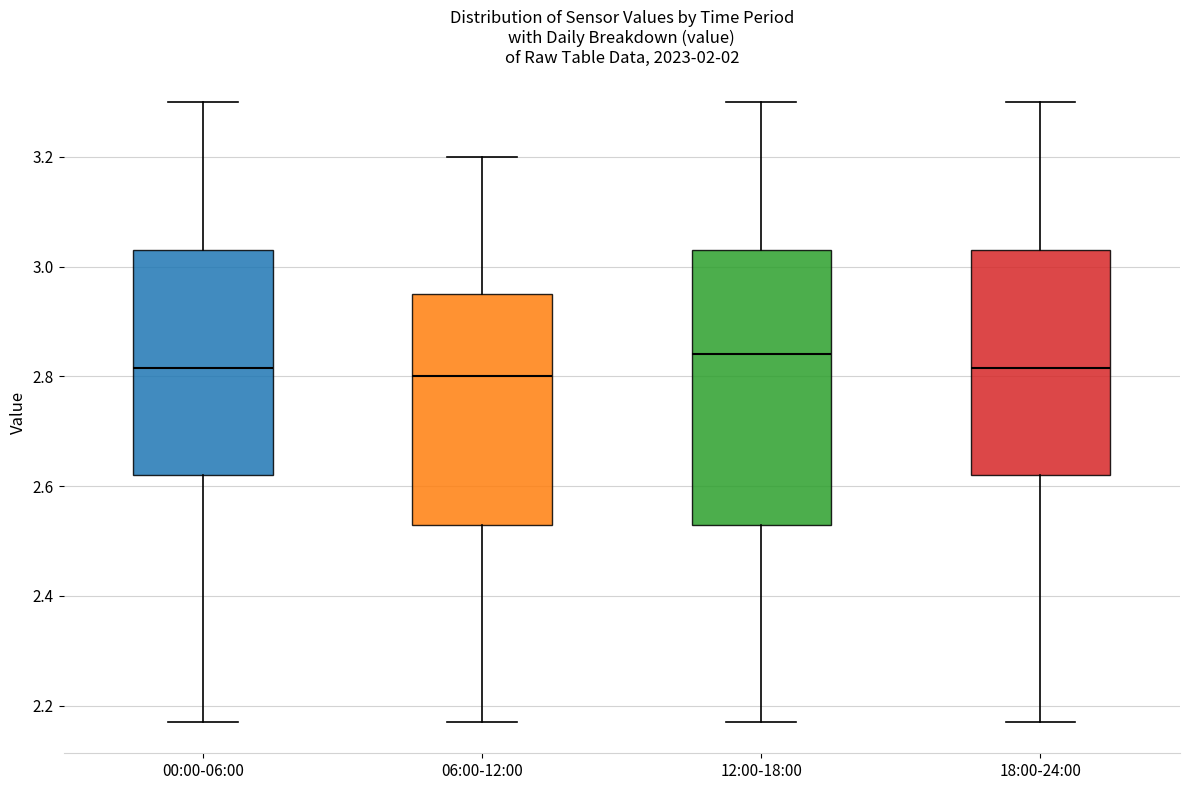

Reading left to right, transcribe this box plot: for each box, give where its median line is, the range the box spans, and where its two whiskers end, as read against the y-axis. The values are not printed on the chart, so give them approximately, as read against the axis.

00:00-06:00: median 2.82, box 2.62 to 3.04, whiskers 2.18 to 3.30
06:00-12:00: median 2.80, box 2.54 to 2.96, whiskers 2.18 to 3.20
12:00-18:00: median 2.84, box 2.54 to 3.04, whiskers 2.18 to 3.30
18:00-24:00: median 2.82, box 2.62 to 3.04, whiskers 2.18 to 3.30